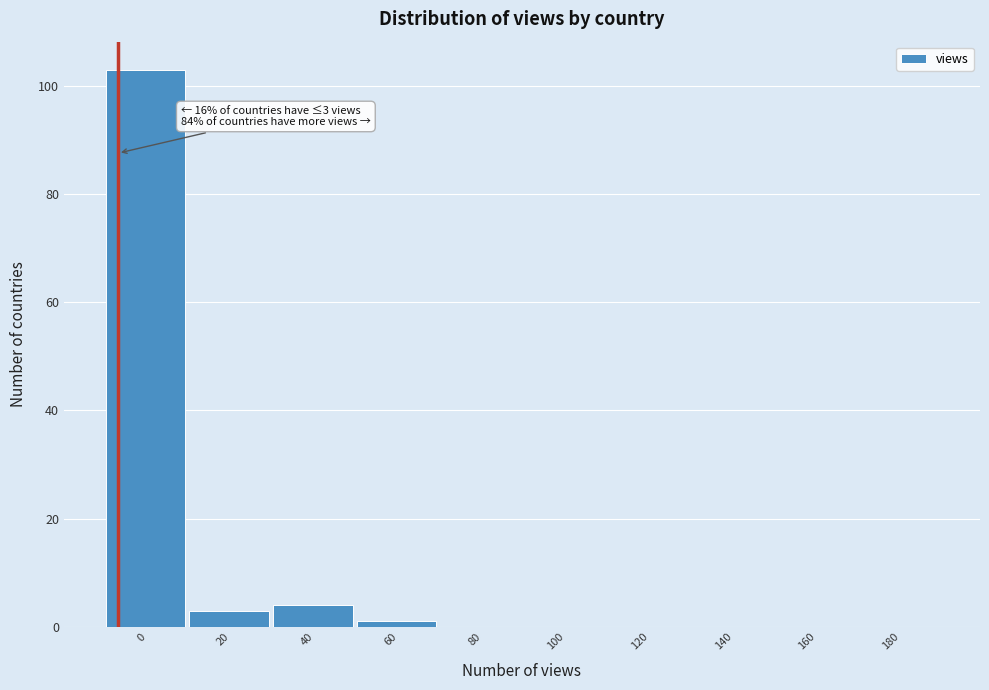

Reading left to right, extract all data points from this chart.

0=103	20=3	40=4	60=1	80=0	100=0	120=0	140=0	160=0	180=0